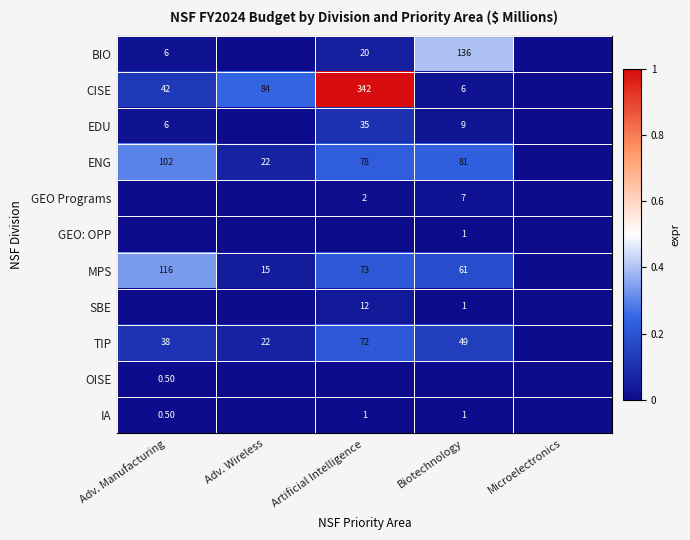

What is the difference between the CISE values at Biotechnology and Artificial Intelligence?

336.0